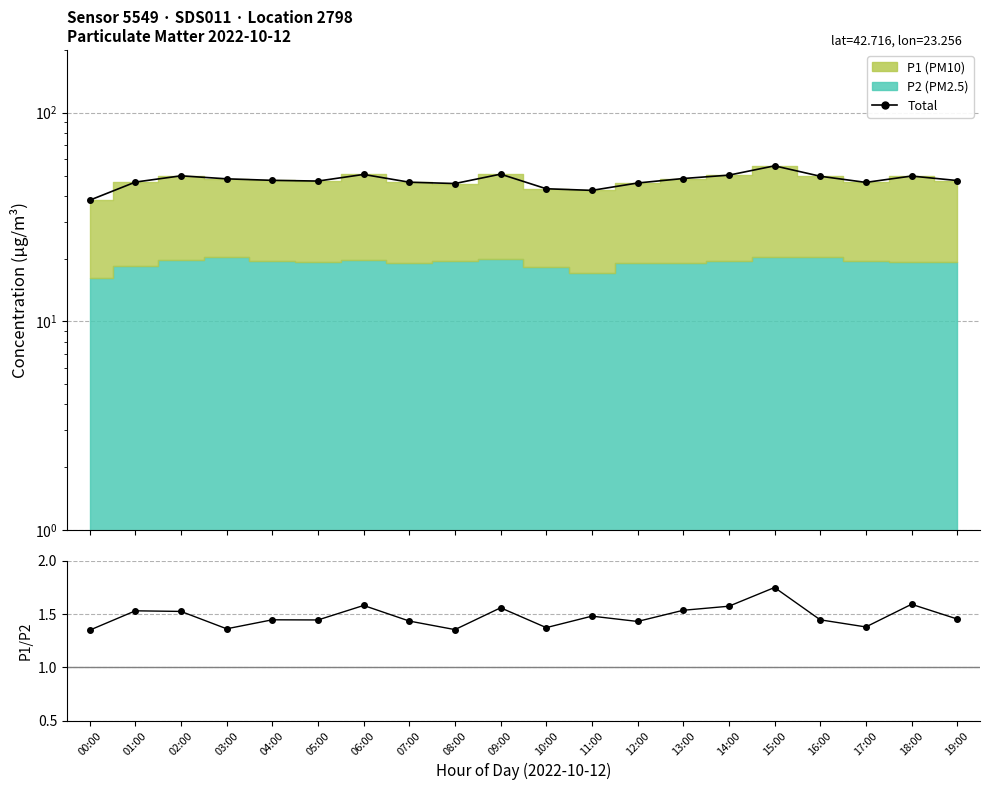

Read the Total value at 03:00.

48.2